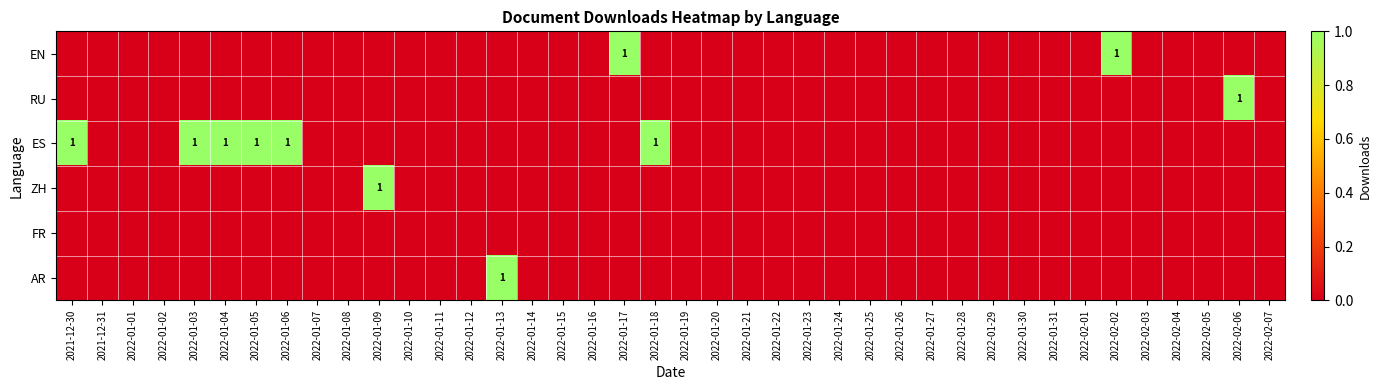

At which label does FR reach its minimum?

2021-12-30